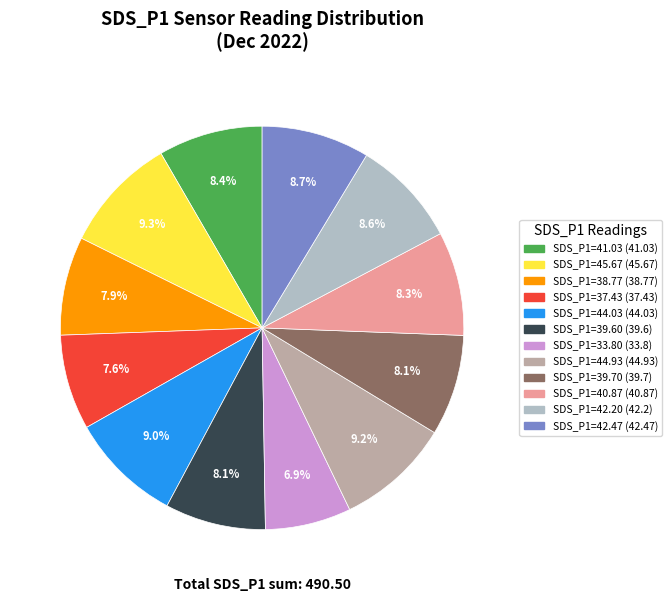

Does any single category account for the majority?

No